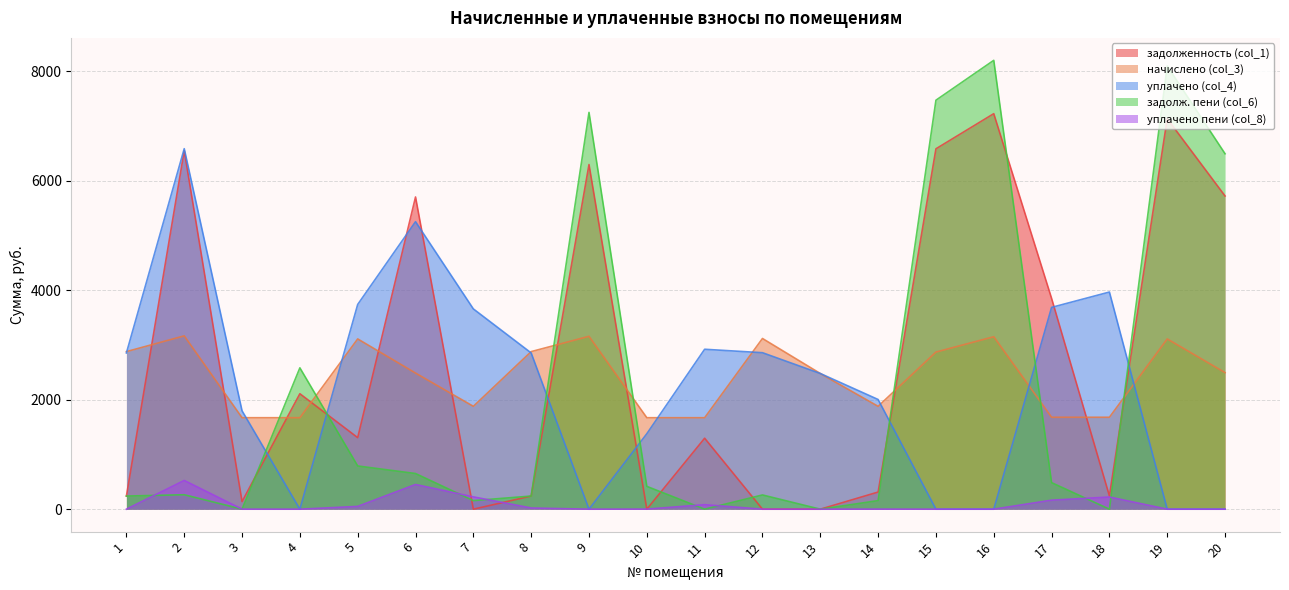

Reading right to left, list all the values displayed in this chart.

задолженность (col_1): 20=5718.9	19=7130.2	18=242.2	17=3849.2	16=7221.8	15=6580.3	14=313.0	13=0.0	12=0.0	11=1295.7	10=0.0	9=6292.8	8=239.8	7=0.0	6=5700.6	5=1306.2	4=2108.2	3=139.2	2=6546.3	1=239.8
начислено (col_3): 20=2493.5	19=3108.8	18=1678.3	17=1678.3	16=3148.8	15=2869.1	14=1878.1	13=2477.5	12=3116.9	11=1670.3	10=1670.3	9=3156.8	8=2877.1	7=1878.1	6=2485.6	5=3108.8	4=1670.3	3=1670.3	2=3164.9	1=2877.1
уплачено (col_4): 20=0.0	19=0.0	18=3964.8	17=3684.7	16=0.0	15=0.0	14=2002.7	13=2477.5	12=2857.1	11=2920.1	10=1377.9	9=0.0	8=2852.6	7=3657.1	6=5249.7	5=3738.2	4=0.0	3=1795.9	2=6582.4	1=2852.6
задолж. пени (col_6): 20=6490.1	19=8091.7	18=0.0	17=485.0	16=8195.7	15=7467.6	14=156.5	13=0.0	12=259.7	11=0.0	10=416.8	9=7245.1	8=239.8	7=156.5	6=651.1	5=789.2	4=2580.8	3=0.0	2=263.7	1=239.8
уплачено пени (col_8): 20=0.0	19=0.0	18=221.9	17=164.6	16=0.0	15=0.0	14=0.9	13=0.0	12=0.0	11=82.2	10=1.4	9=0.0	8=21.8	7=224.6	6=450.9	5=50.6	4=0.0	3=0.2	2=524.7	1=0.0